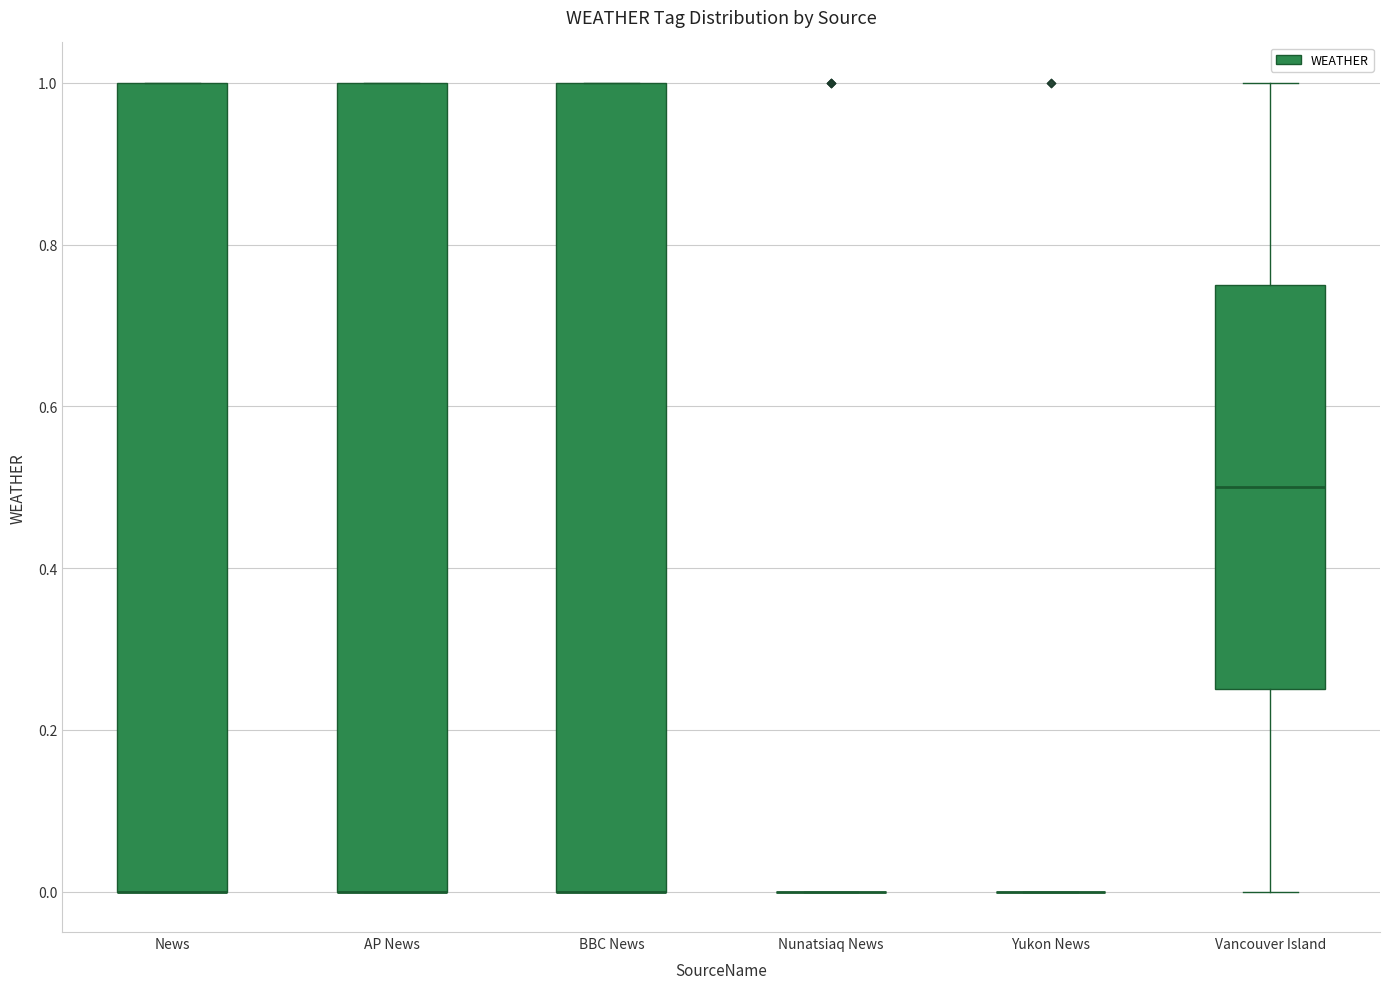

Reading left to right, read every box against the y-axis: the position of its median line, the range the box covers, and the ends of its whiskers. The values are not printed on the chart, so give them approximately, as read against the axis.

News: median 0.00 (drawn on the box's lower edge), box 0.00 to 1.00, whiskers 0.00 to 1.00
AP News: median 0.00 (drawn on the box's lower edge), box 0.00 to 1.00, whiskers 0.00 to 1.00
BBC News: median 0.00 (drawn on the box's lower edge), box 0.00 to 1.00, whiskers 0.00 to 1.00
Nunatsiaq News: box collapsed to a line at 0.00, whiskers 0.00 to 0.00
Yukon News: box collapsed to a line at 0.00, whiskers 0.00 to 0.00
Vancouver Island: median 0.50, box 0.26 to 0.76, whiskers 0.00 to 1.00